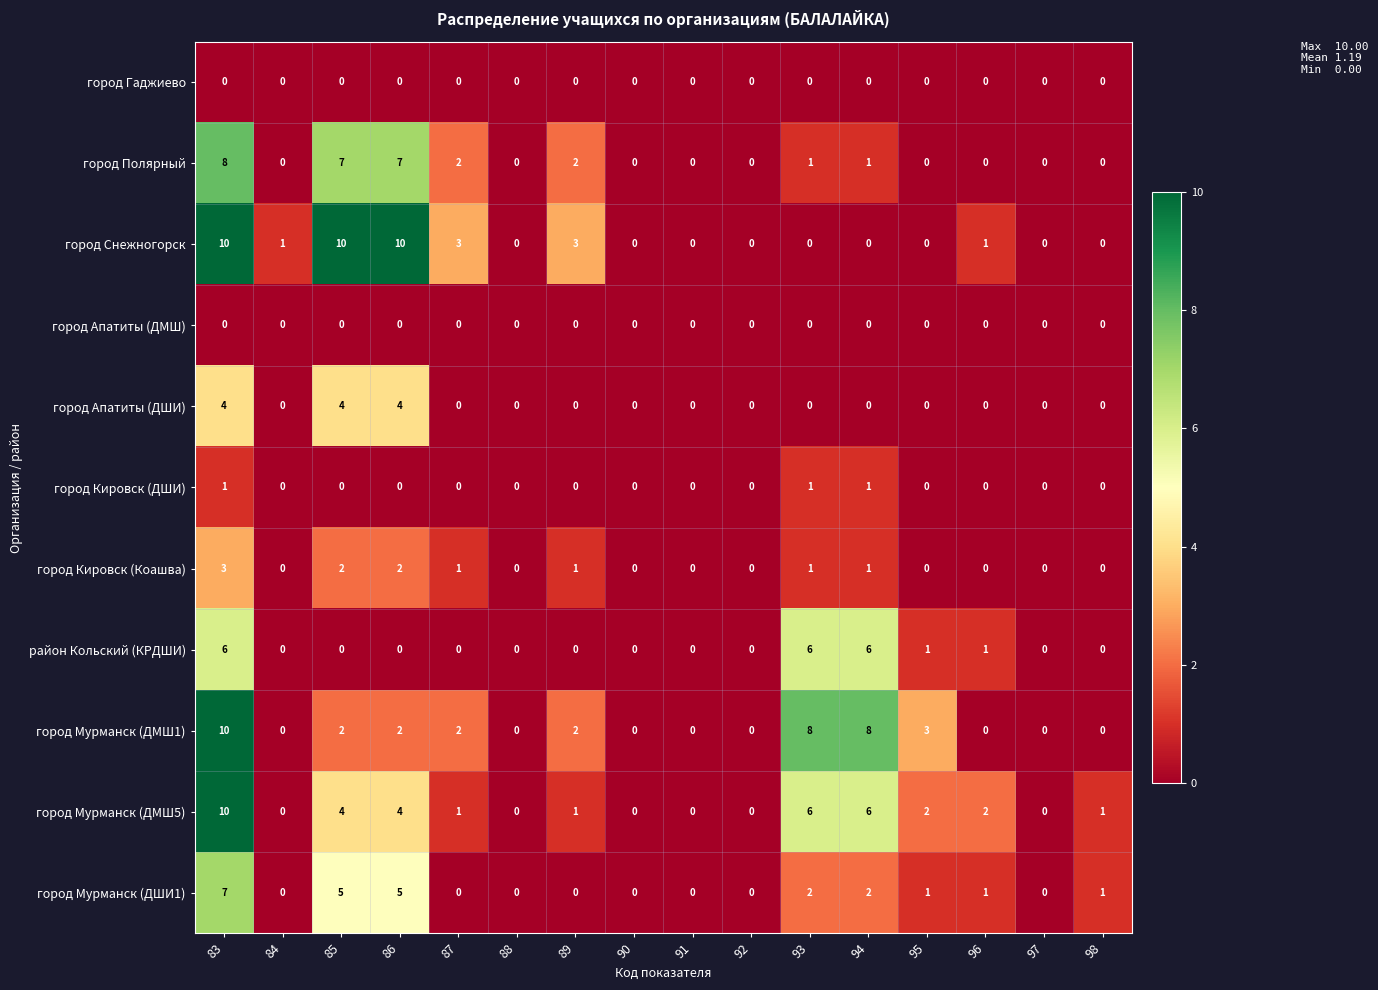

What is the greatest value displayed?

10